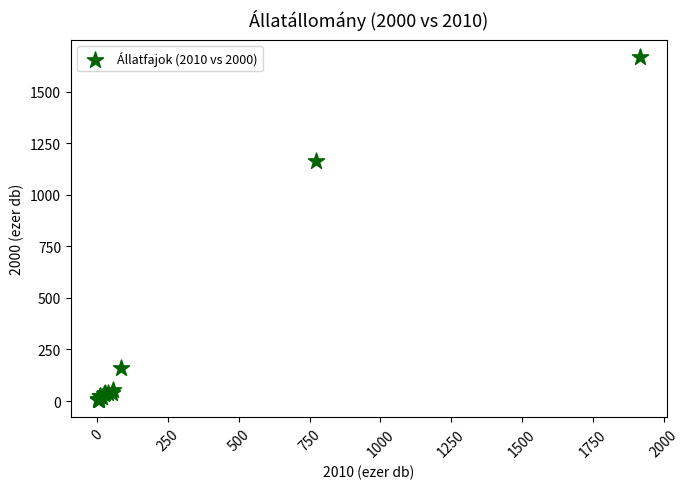

What Y value in the scatter plot is closest to 835?

1163